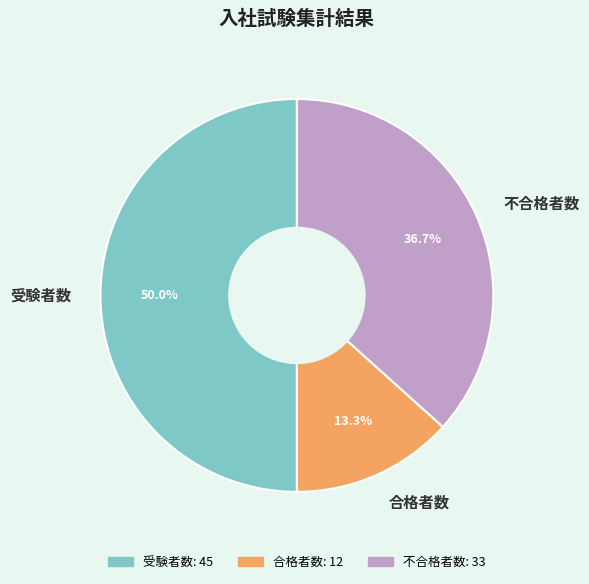

What is the largest slice in the pie chart?

受験者数